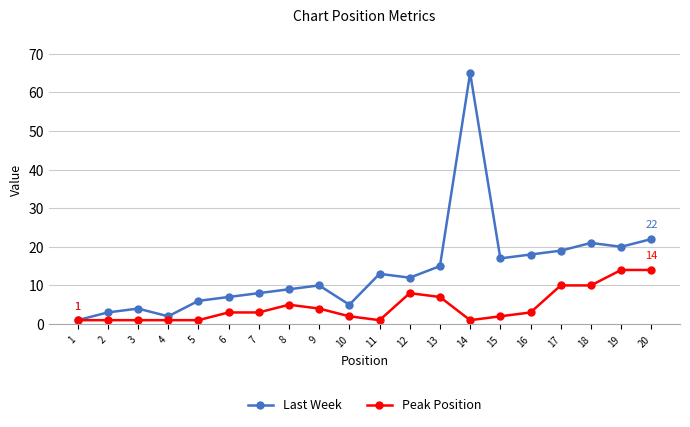

Is this an area chart (filled region under the line)?

No